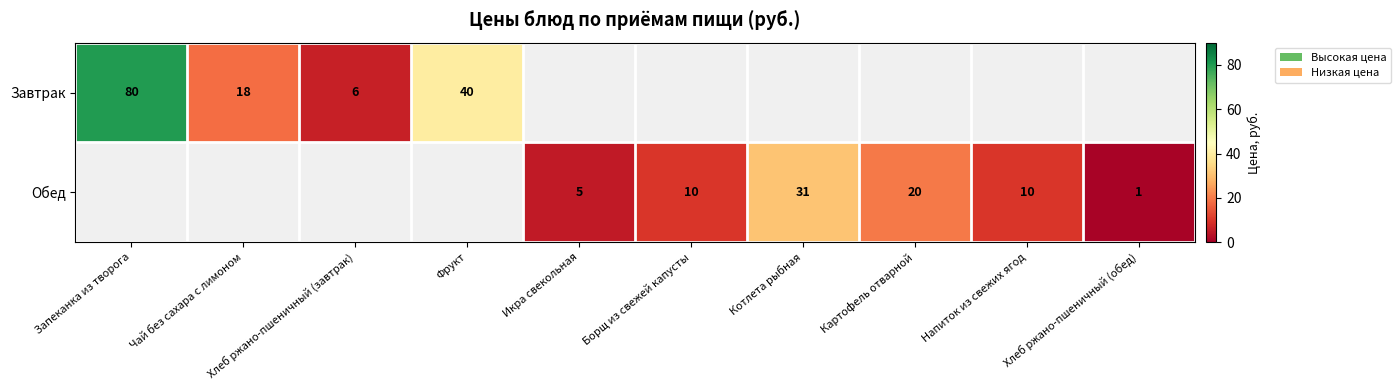

True or false: Завтрак has a value of 18 at Чай без сахара с лимоном.

True